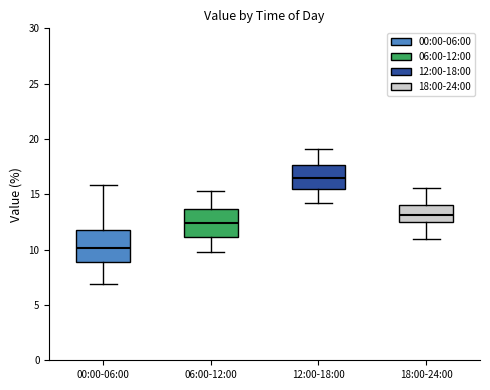

Reading left to right, transcribe this box plot: for each box, give where its median line is, the range the box spans, and where its two whiskers end, as read against the y-axis. The values are not printed on the chart, so give them approximately, as read against the axis.

00:00-06:00: median 10.0, box 9.0 to 12.0, whiskers 7.0 to 16.0
06:00-12:00: median 12.5, box 11.0 to 13.5, whiskers 10.0 to 15.5
12:00-18:00: median 16.5, box 15.5 to 17.5, whiskers 14.0 to 19.0
18:00-24:00: median 13.0, box 12.5 to 14.0, whiskers 11.0 to 15.5